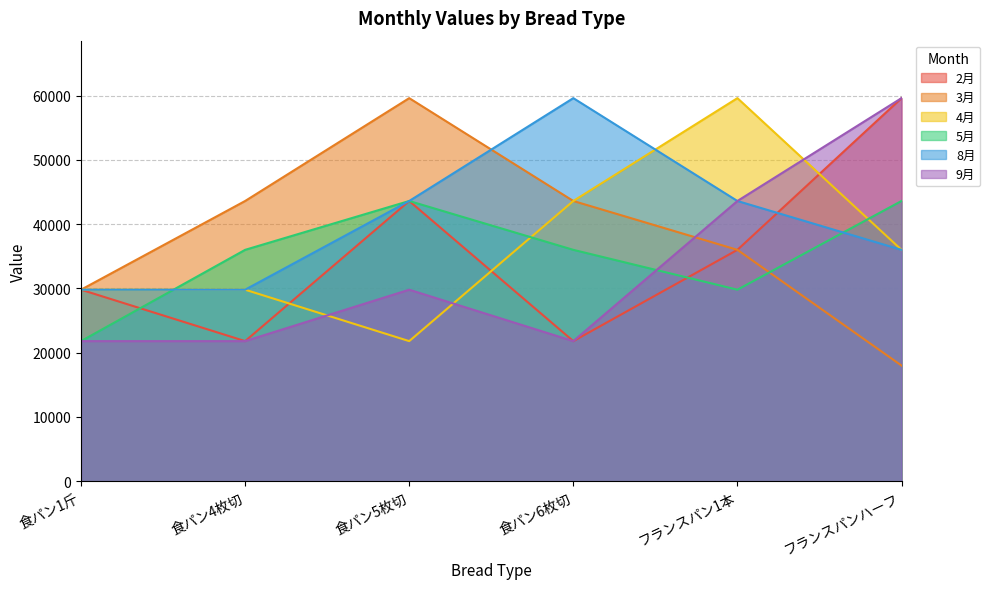

Reading left to right, transcribe all the data shown in this chart.

2月: 食パン1斤=29800	食パン4枚切=21800	食パン5枚切=43600	食パン6枚切=21800	フランスパン1本=36000	フランスパンハーフ=59600
3月: 食パン1斤=29800	食パン4枚切=43600	食パン5枚切=59600	食パン6枚切=43600	フランスパン1本=36000	フランスパンハーフ=18000
4月: 食パン1斤=29800	食パン4枚切=29800	食パン5枚切=21800	食パン6枚切=43600	フランスパン1本=59600	フランスパンハーフ=36000
5月: 食パン1斤=21800	食パン4枚切=36000	食パン5枚切=43600	食パン6枚切=36000	フランスパン1本=29800	フランスパンハーフ=43600
8月: 食パン1斤=29800	食パン4枚切=29800	食パン5枚切=43600	食パン6枚切=59600	フランスパン1本=43600	フランスパンハーフ=36000
9月: 食パン1斤=21800	食パン4枚切=21800	食パン5枚切=29800	食パン6枚切=21800	フランスパン1本=43600	フランスパンハーフ=59600